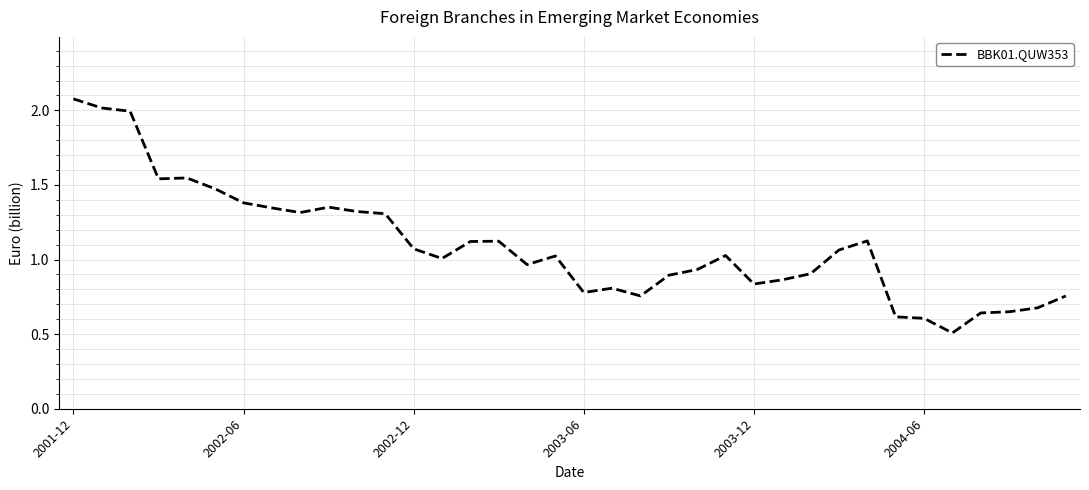

What is the difference between the maximum and minimum values?

1.6